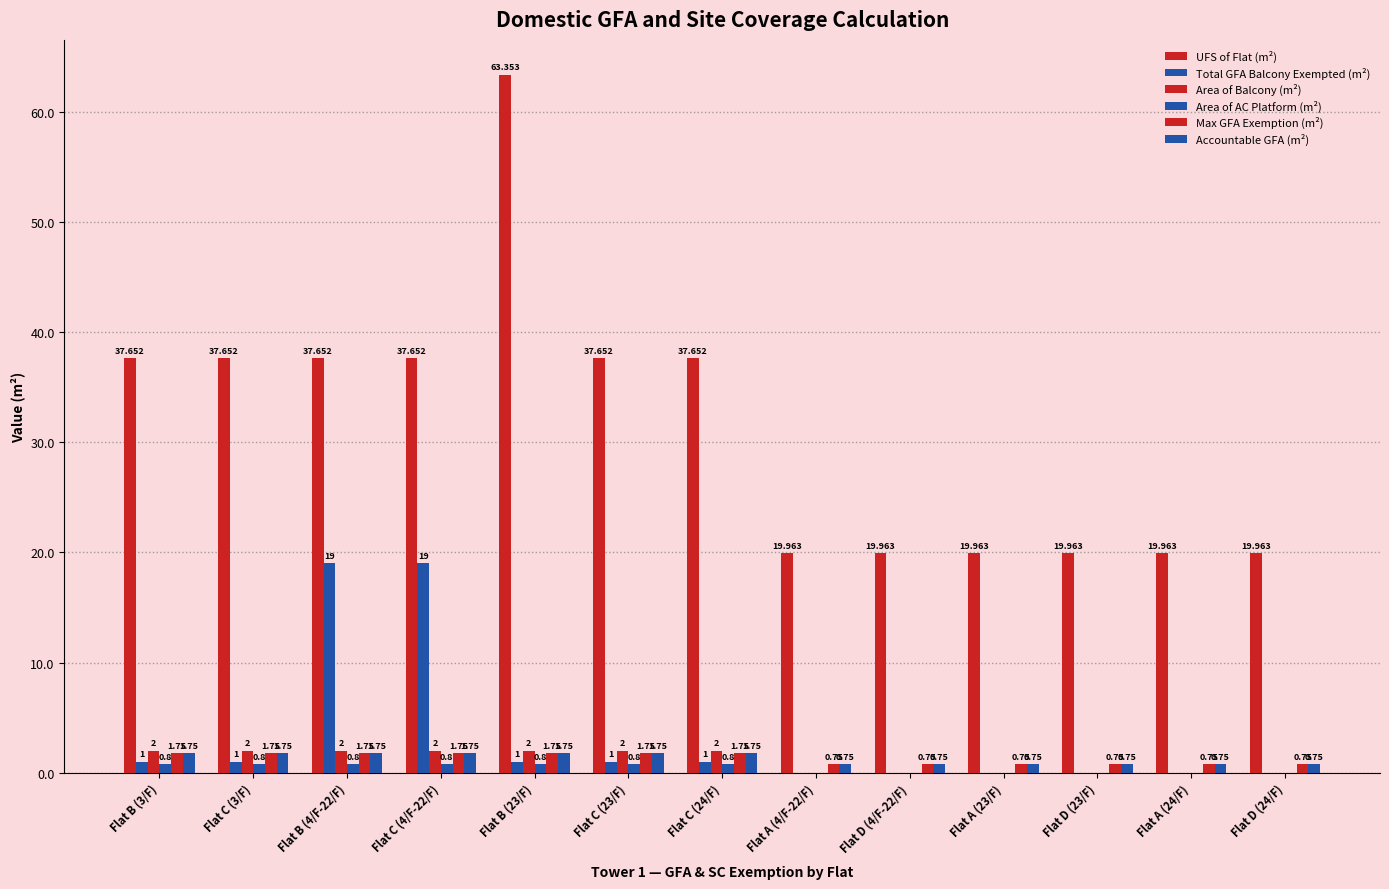

How many Area of Balcony (m²) values are between 0 and 2?

13